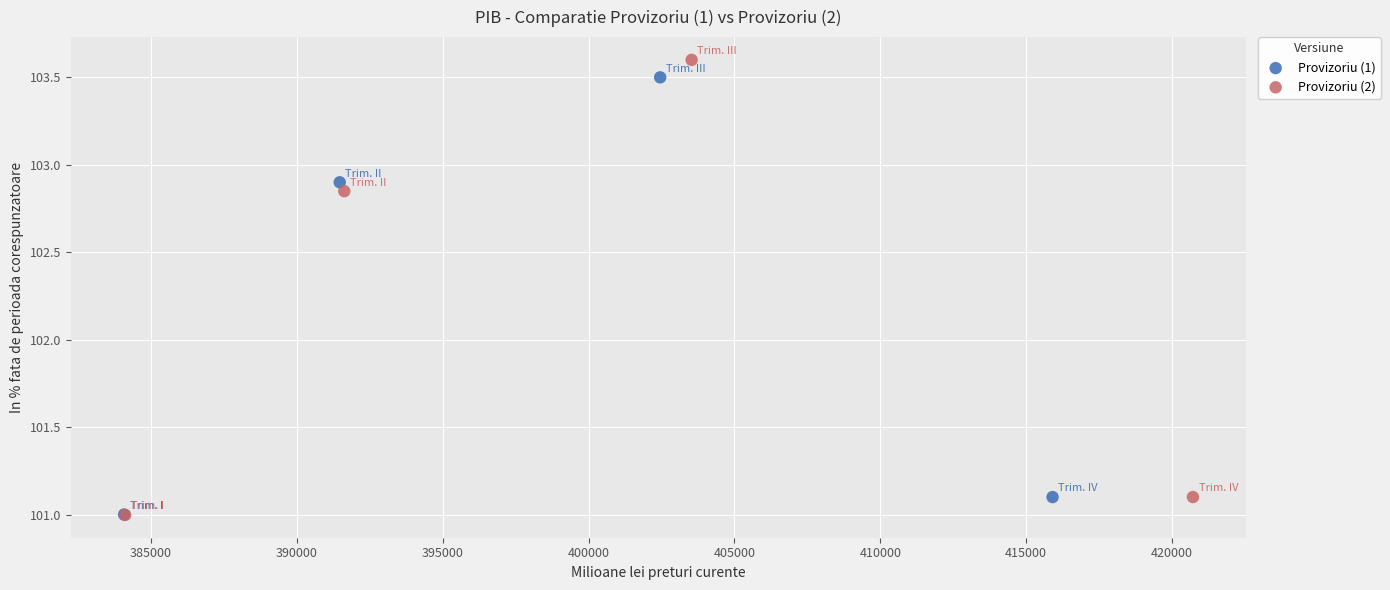

Which series has the widest spread of Y values?

Provizoriu (2)